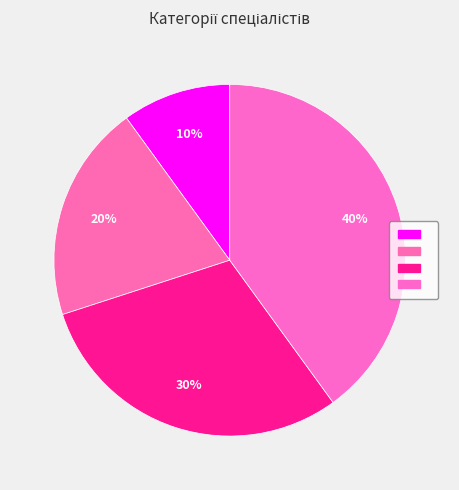

How many segments does this pie chart have?

4